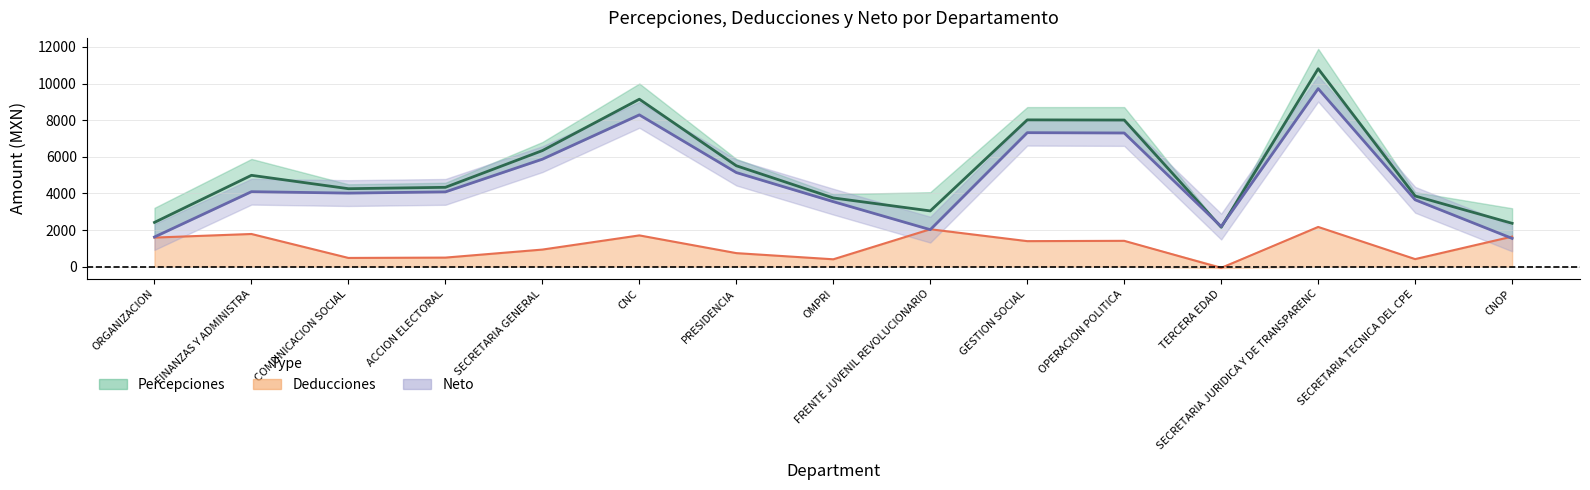

Which category has the highest value in the Neto series?

SECRETARIA JURIDICA Y DE TRANSPARENC